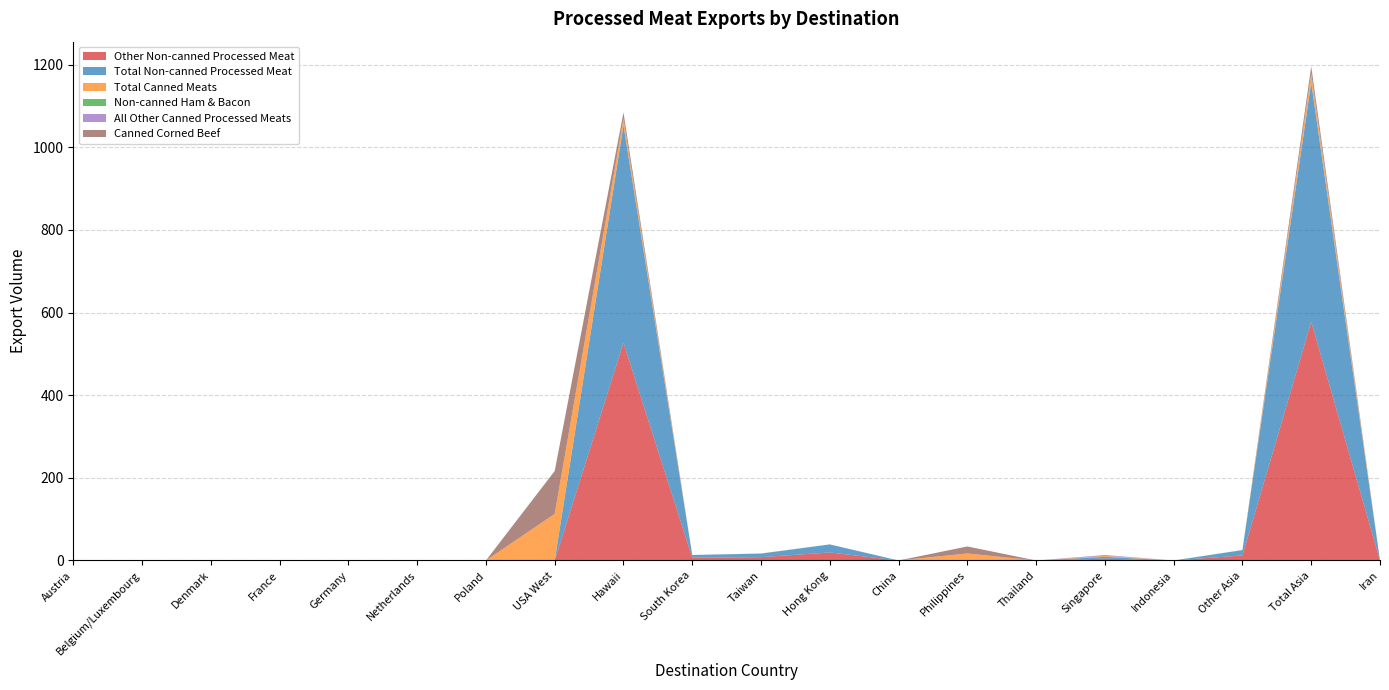

Reading right to left, list all the values displayed in this chart.

Other Non-canned Processed Meat: Iran=0.0	Total Asia=577.8	Other Asia=12.3	Indonesia=0.0	Singapore=4.4	Thailand=0.0	Philippines=0.0	China=0.0	Hong Kong=19.4	Taiwan=8.0	South Korea=6.7	Hawaii=527.0	USA West=0.0	Poland=0.0	Netherlands=0.0	Germany=0.0	France=0.0	Denmark=0.0	Belgium/Luxembourg=0.0	Austria=0.0
Total Non-canned Processed Meat: Iran=0.0	Total Asia=578.8	Other Asia=12.7	Indonesia=0.0	Singapore=4.5	Thailand=0.0	Philippines=0.0	China=0.0	Hong Kong=19.4	Taiwan=8.5	South Korea=6.7	Hawaii=527.0	USA West=0.0	Poland=0.0	Netherlands=0.0	Germany=0.0	France=0.0	Denmark=0.0	Belgium/Luxembourg=0.0	Austria=0.0
Total Canned Meats: Iran=0.0	Total Asia=19.2	Other Asia=0.0	Indonesia=0.0	Singapore=2.2	Thailand=0.0	Philippines=17.0	China=0.0	Hong Kong=0.1	Taiwan=0.0	South Korea=0.0	Hawaii=15.2	USA West=112.9	Poland=0.0	Netherlands=0.0	Germany=0.0	France=0.0	Denmark=0.0	Belgium/Luxembourg=0.0	Austria=0.0
Non-canned Ham & Bacon: Iran=0.0	Total Asia=1.0	Other Asia=0.4	Indonesia=0.0	Singapore=0.1	Thailand=0.0	Philippines=0.0	China=0.0	Hong Kong=0.0	Taiwan=0.5	South Korea=0.0	Hawaii=0.0	USA West=0.0	Poland=0.0	Netherlands=0.0	Germany=0.0	France=0.0	Denmark=0.0	Belgium/Luxembourg=0.0	Austria=0.0
All Other Canned Processed Meats: Iran=0.0	Total Asia=2.2	Other Asia=0.0	Indonesia=0.0	Singapore=2.2	Thailand=0.0	Philippines=0.0	China=0.0	Hong Kong=0.1	Taiwan=0.0	South Korea=0.0	Hawaii=0.3	USA West=0.0	Poland=0.0	Netherlands=0.0	Germany=0.0	France=0.0	Denmark=0.0	Belgium/Luxembourg=0.0	Austria=0.0
Canned Corned Beef: Iran=0.0	Total Asia=17.0	Other Asia=0.0	Indonesia=0.0	Singapore=0.0	Thailand=0.0	Philippines=17.0	China=0.0	Hong Kong=0.0	Taiwan=0.0	South Korea=0.0	Hawaii=15.0	USA West=103.8	Poland=0.0	Netherlands=0.0	Germany=0.0	France=0.0	Denmark=0.0	Belgium/Luxembourg=0.0	Austria=0.0